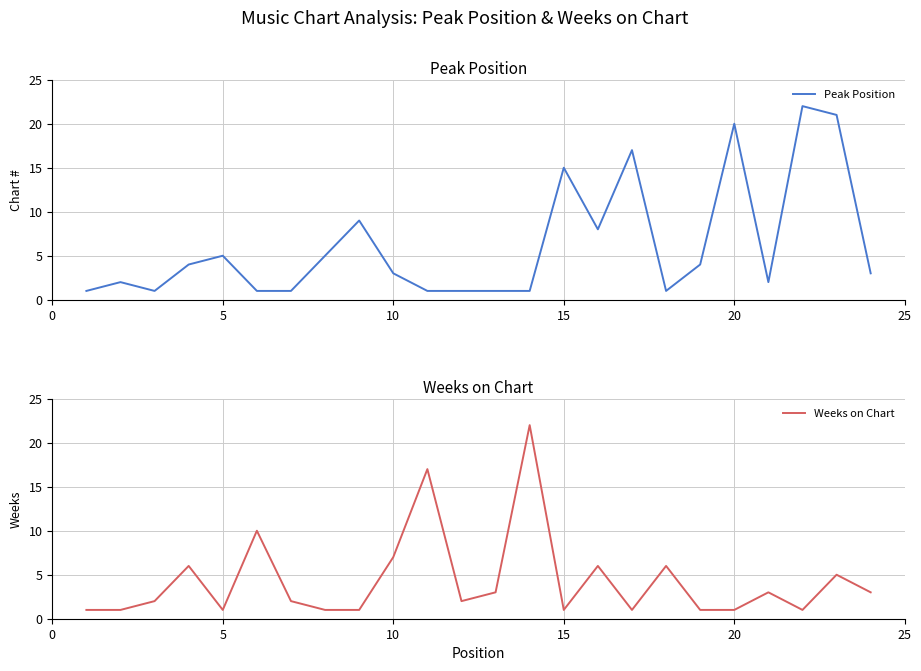

What is the value of the Weeks on Chart point at the 1st from the left?

1